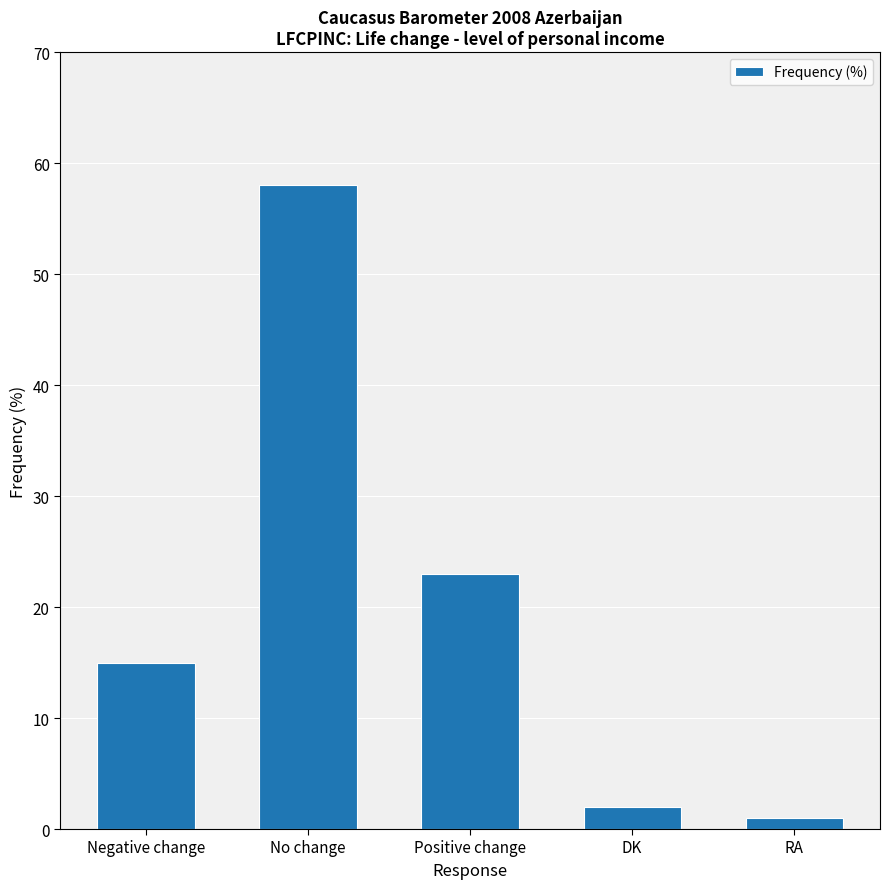

How many data points does each series have?

5